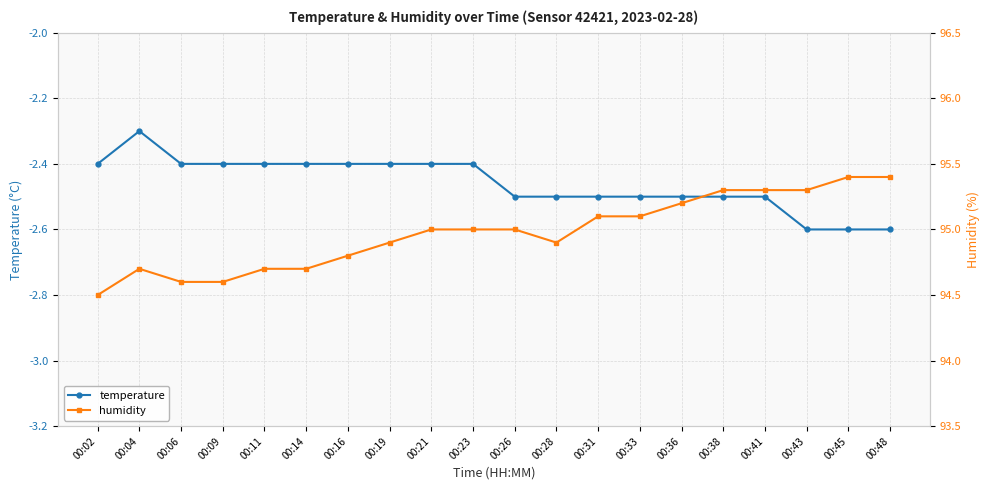

Does the chart display data point markers on the line(s)?

Yes